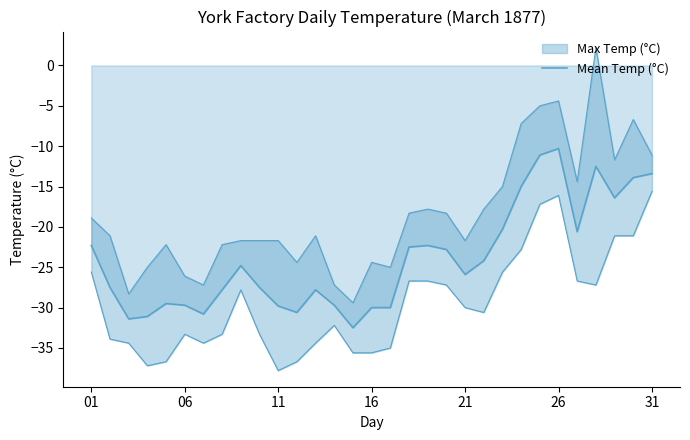

What is the average value?

-24.0